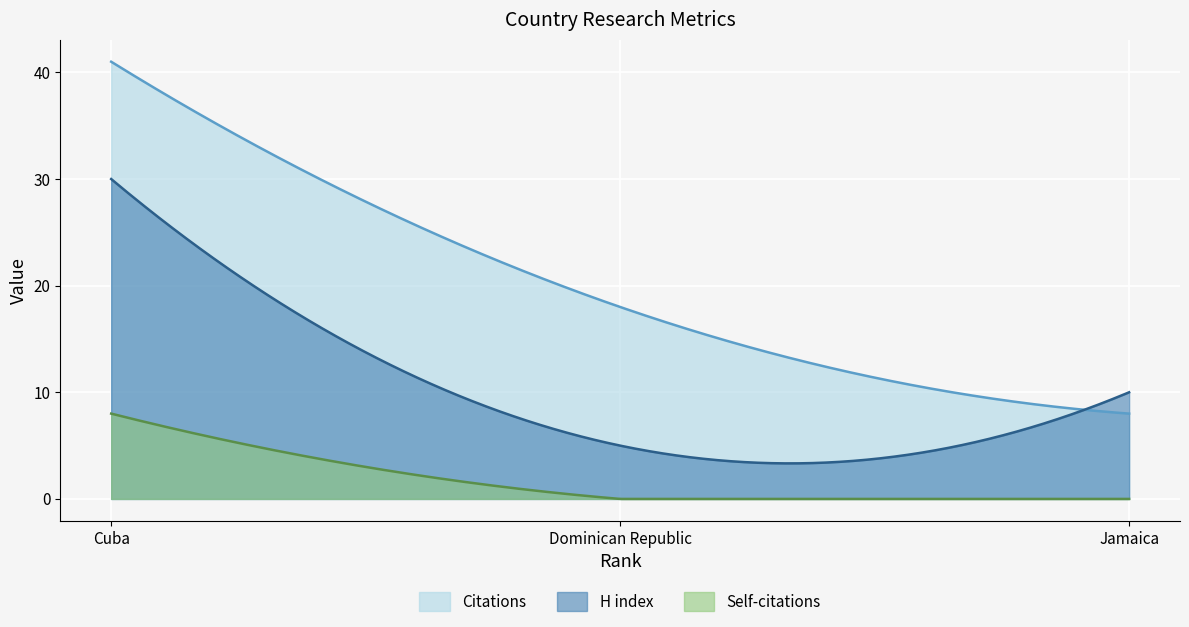

Reading left to right, what are all the values shown in this chart?

Citations: Cuba=41	Dominican Republic=18	Jamaica=8
H index: Cuba=30	Dominican Republic=5	Jamaica=10
Self-citations: Cuba=8	Dominican Republic=0	Jamaica=0